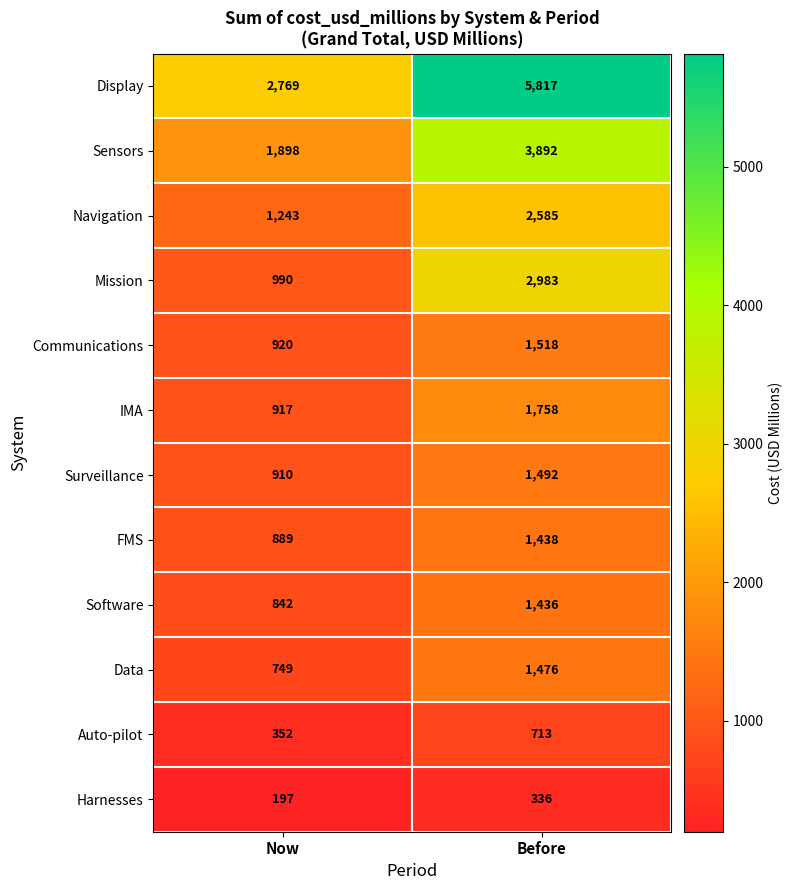

Reading right to left, transcribe all the data shown in this chart.

Display: 5817	2769
Sensors: 3892	1898
Navigation: 2585	1243
Mission: 2983	990
Communications: 1518	920
IMA: 1758	917
Surveillance: 1492	910
FMS: 1438	889
Software: 1436	842
Data: 1476	749
Auto-pilot: 713	352
Harnesses: 336	197